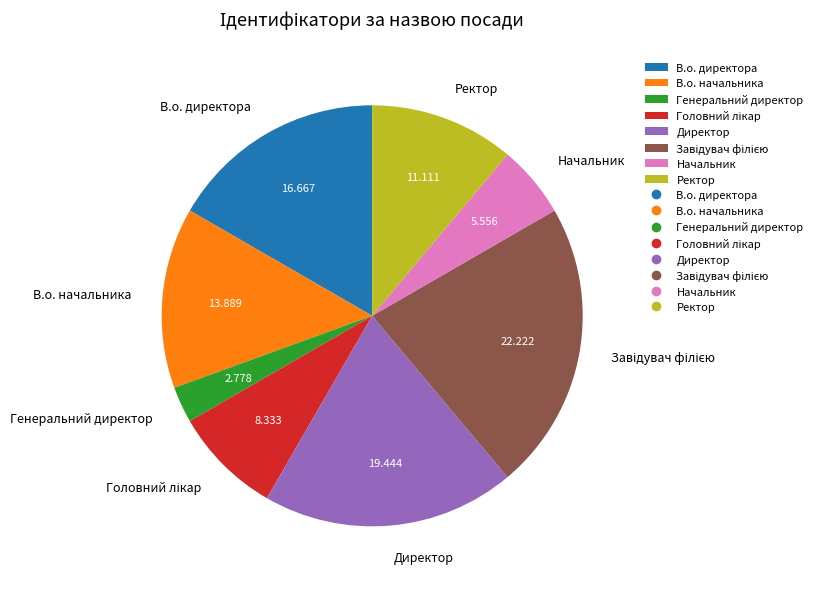

Which slice is the smallest?

Генеральний директор